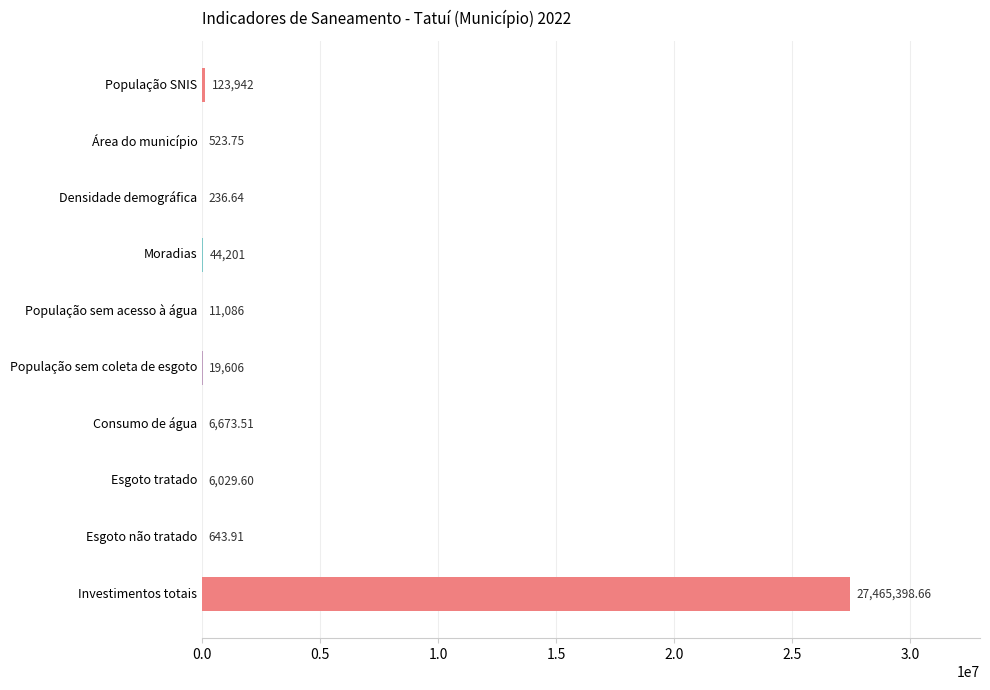

What is the sum of all values?

27678341.1